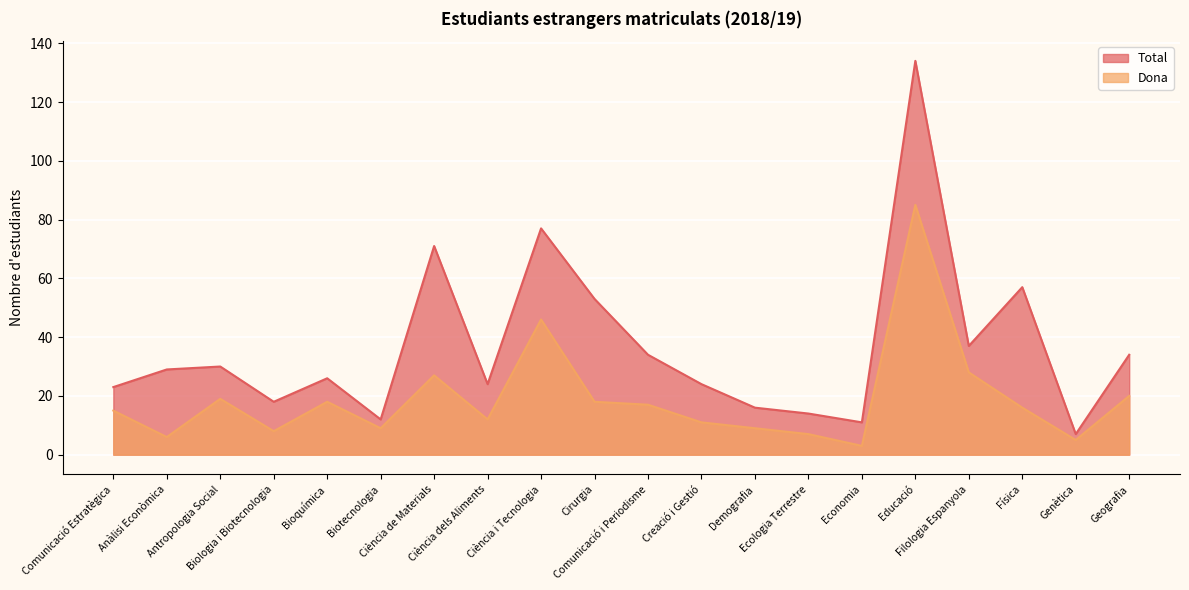

Which series has the largest total across all categories?

Total